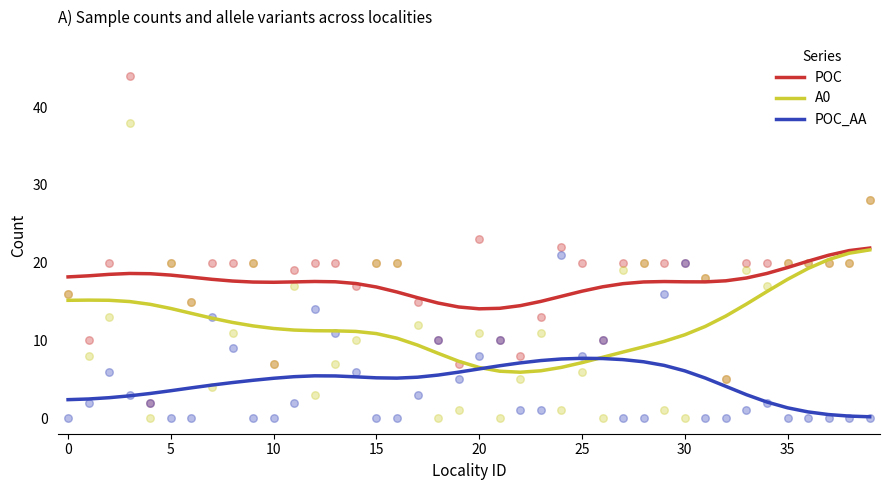

At which category is the sum across all series the highest?

39